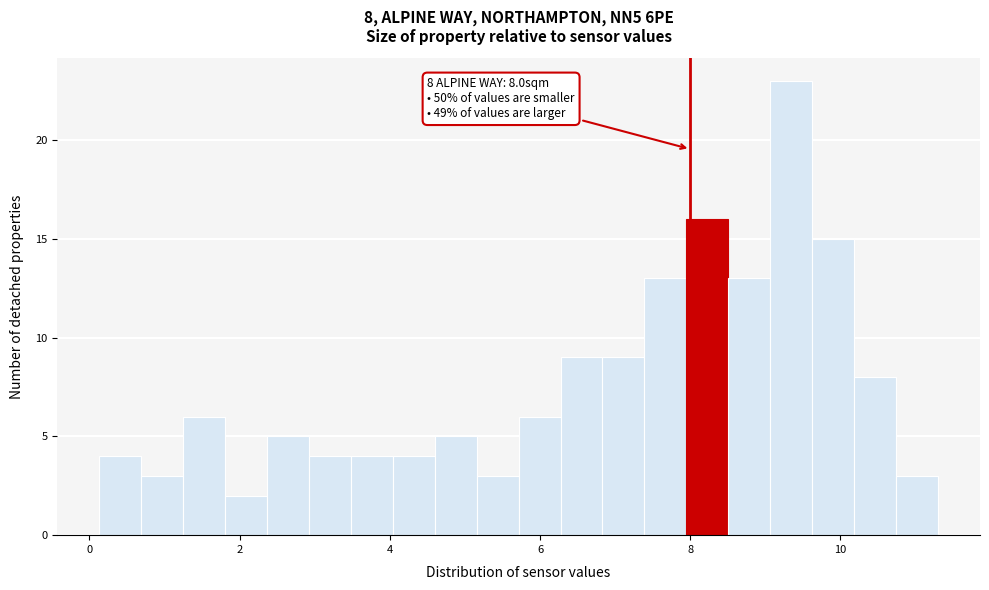

Read against the x-axis, roughly where is the centre of the tallest bar?

9.4